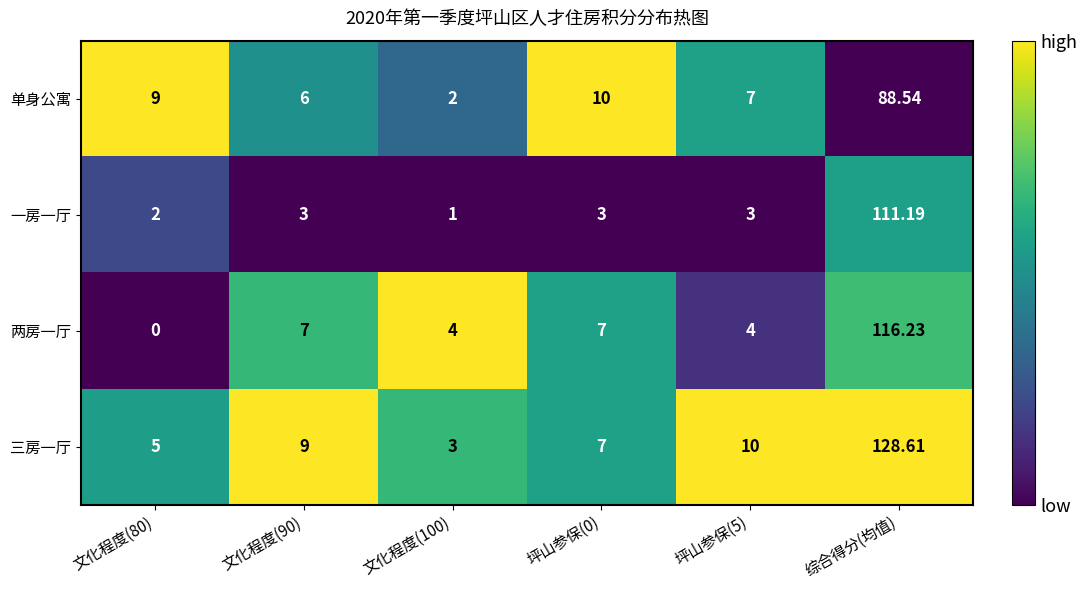

Which series has the largest total across all categories?

三房一厅